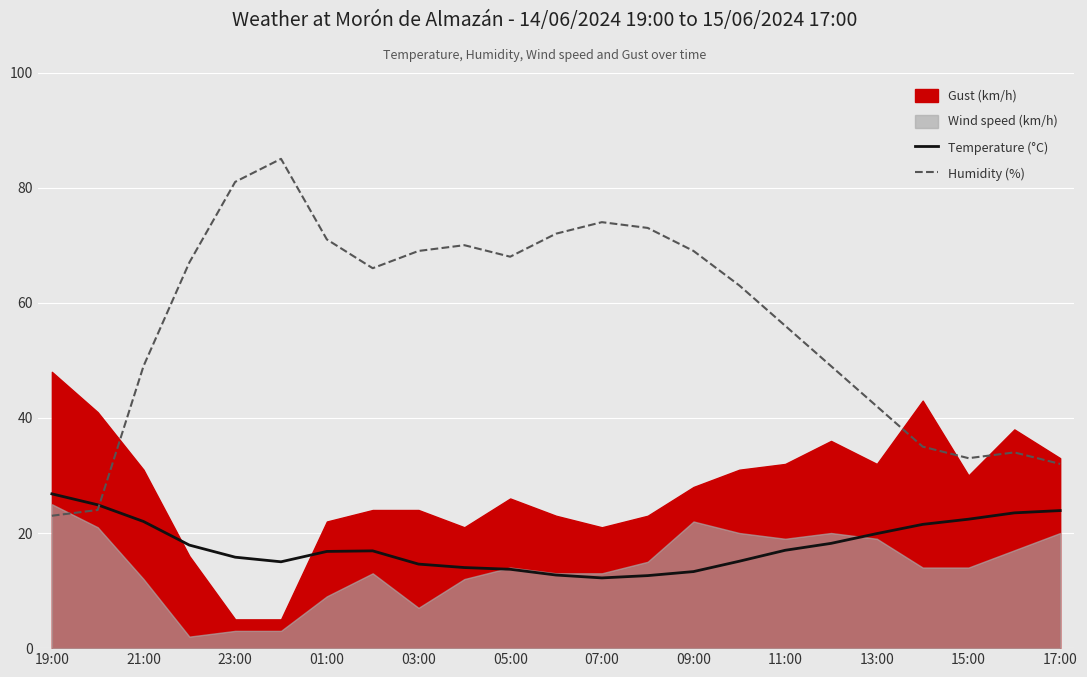

How many lines are shown in the chart?

2